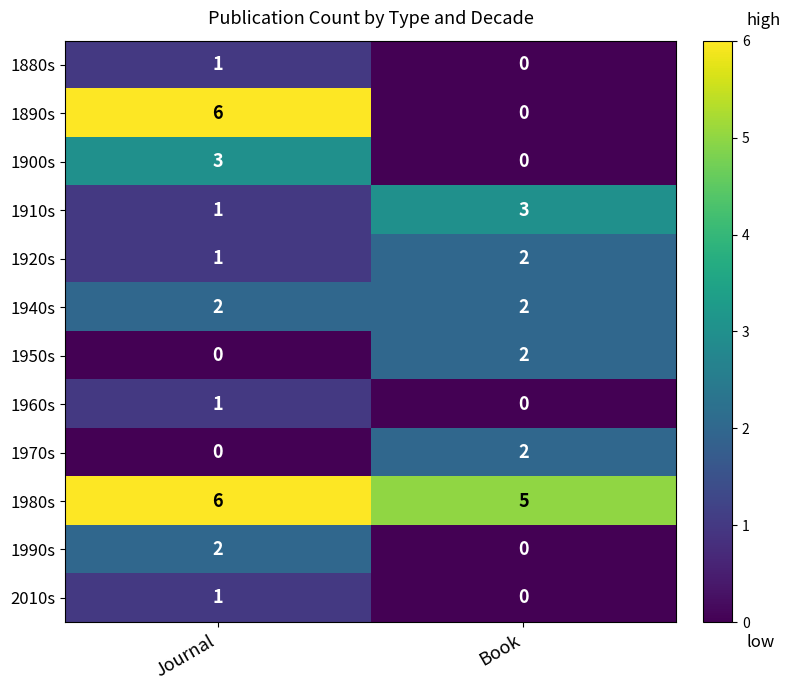

What is the sum of all 1900s values?

3